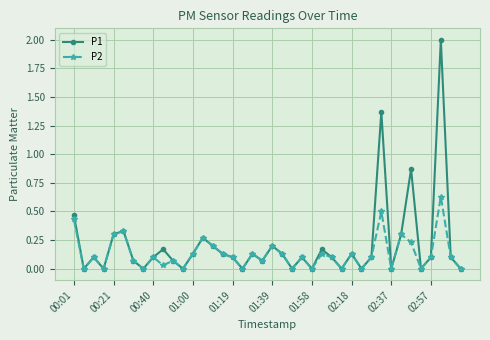

Is this an area chart (filled region under the line)?

No